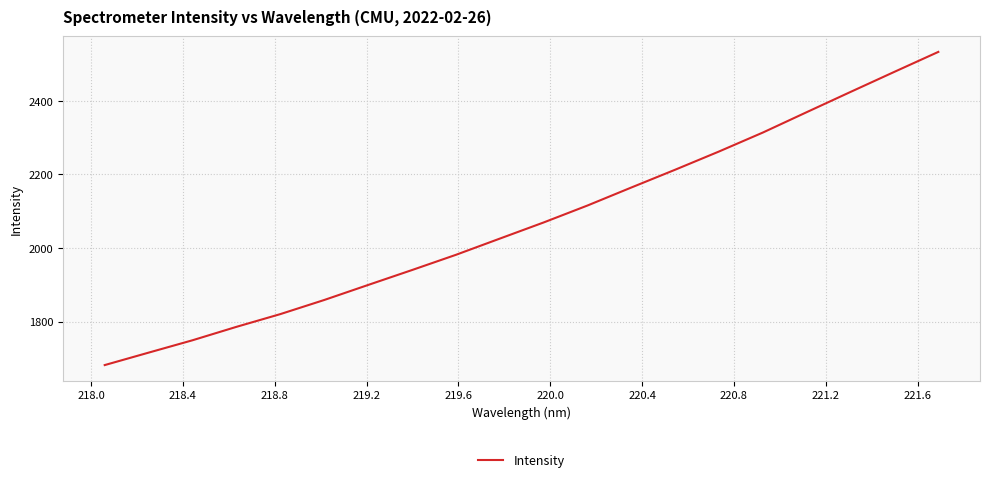

What is the greatest value displayed?

2533.2